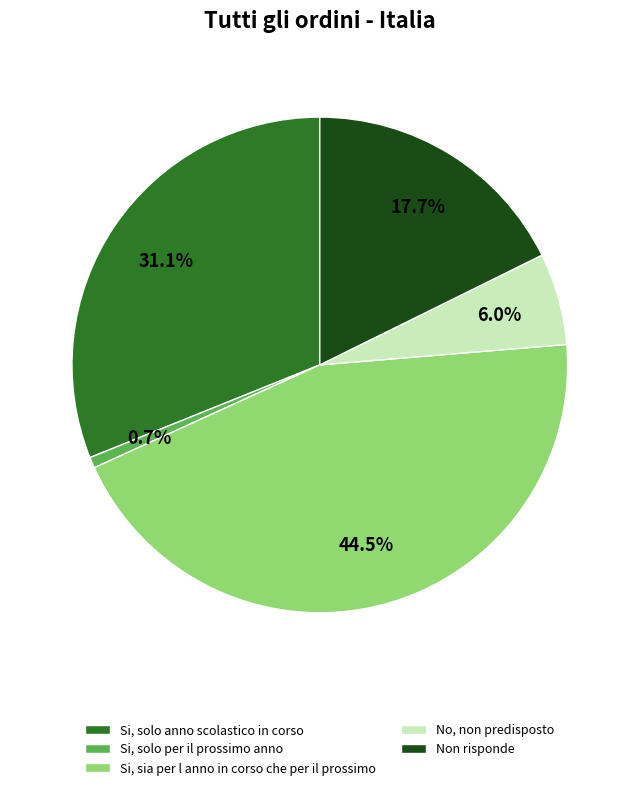

How many segments does this pie chart have?

5